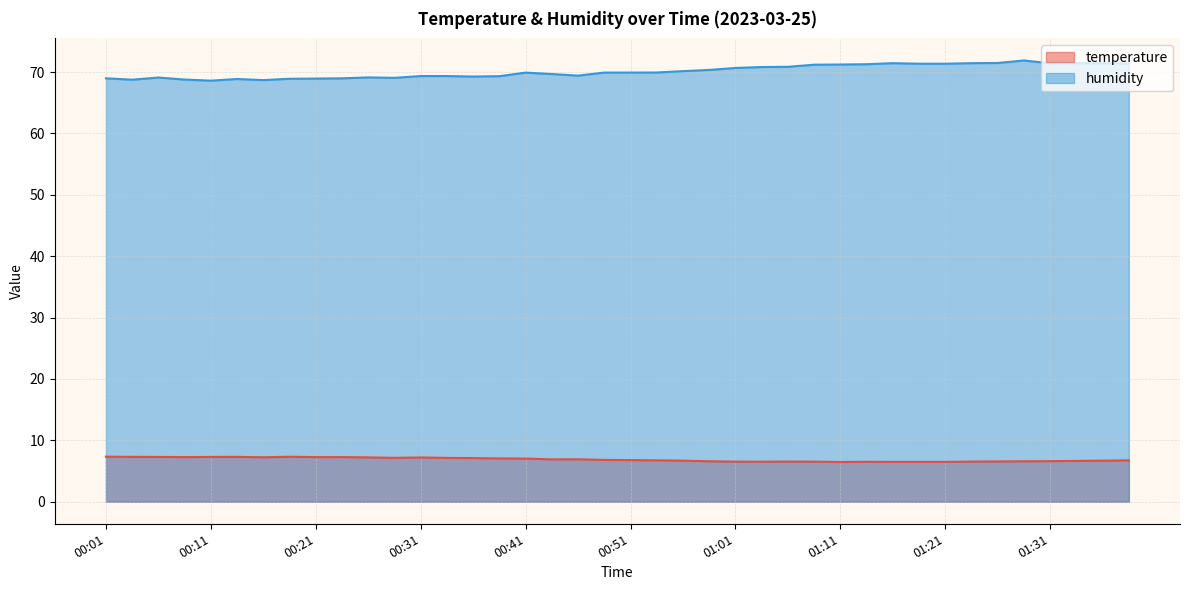

List the series in order of their peak value, lowest first.

temperature, humidity